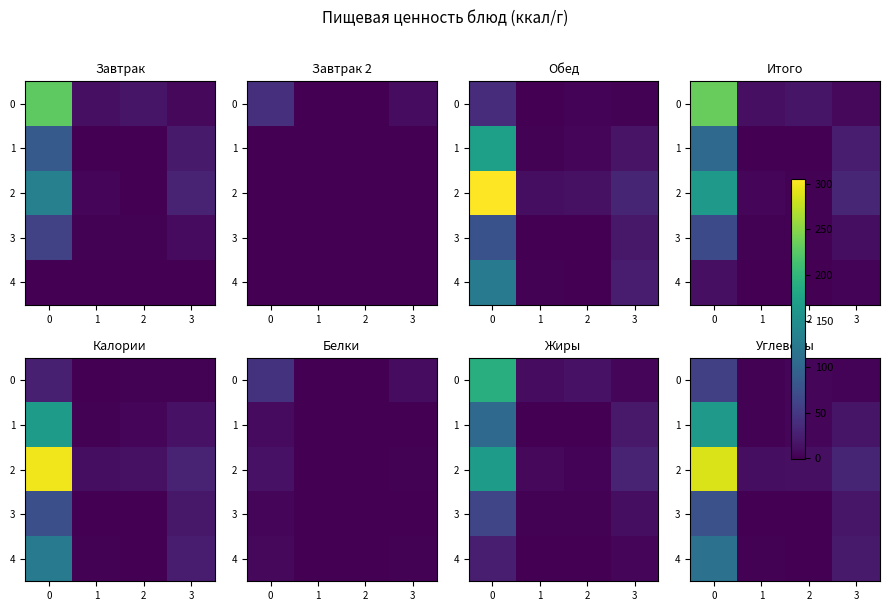

What is the total value across all series at 2?

20.9